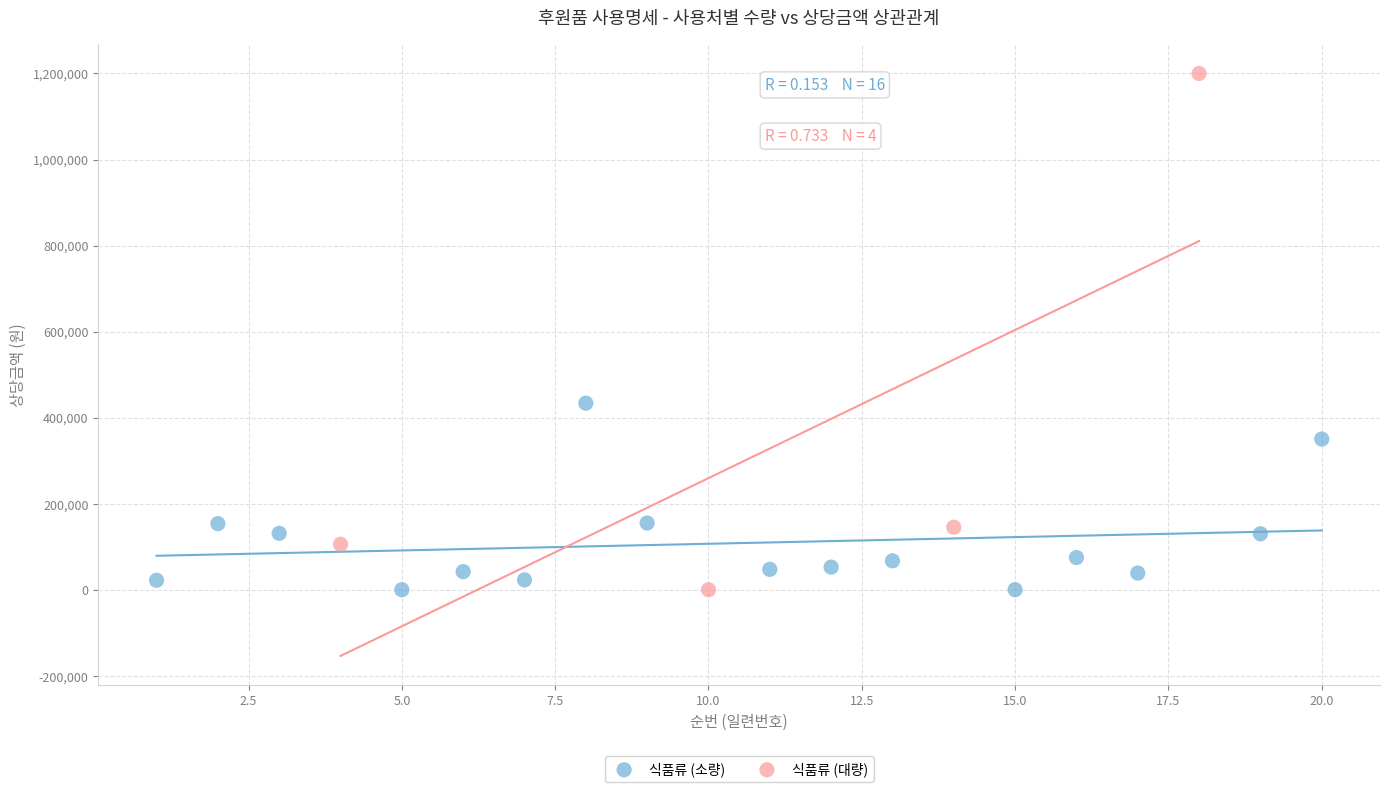

What are all the series names shown in the legend?

식품류 (소량), 식품류 (대량)